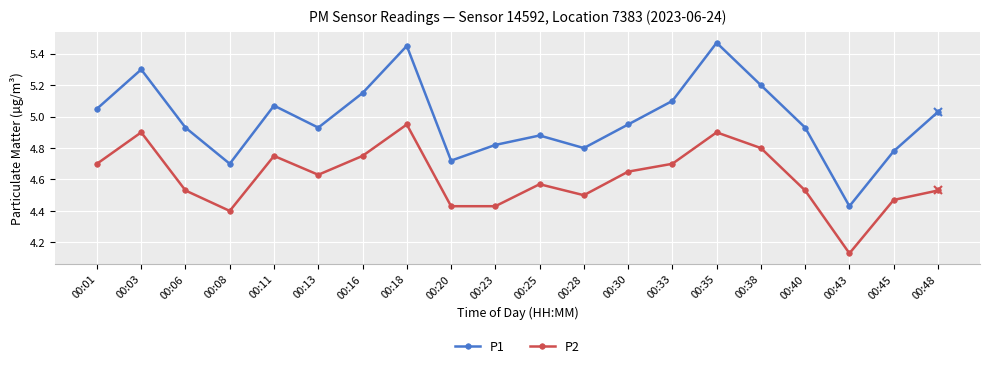

True or false: P2 and P1 intersect in this chart.

False